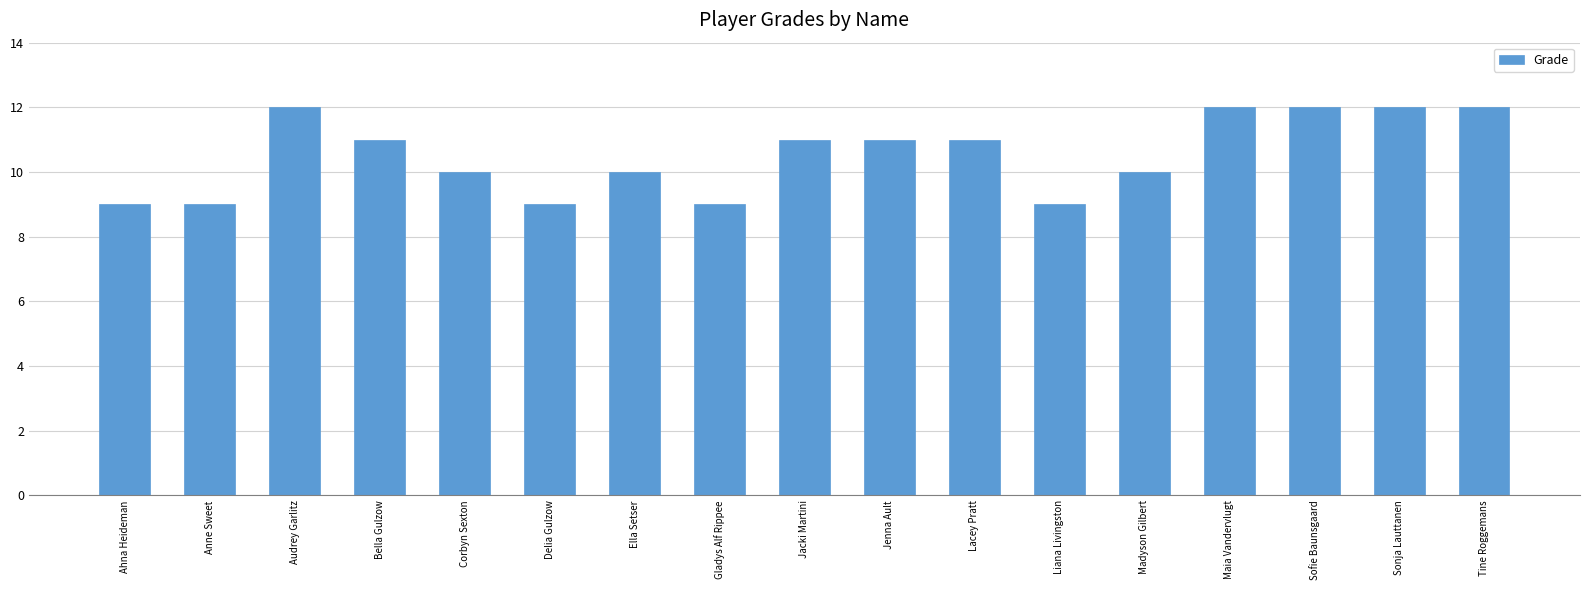

What is the minimum value shown in the chart?

9